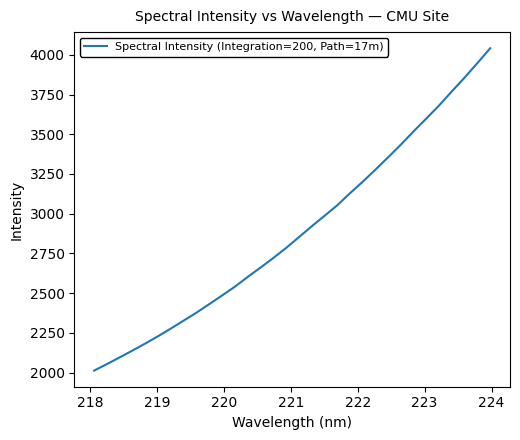

What is the greatest value displayed?

4041.9